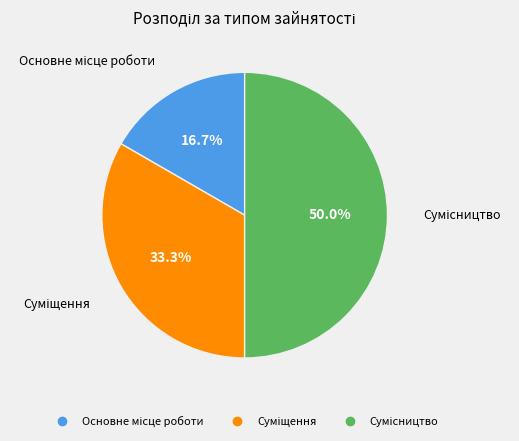

What is the smallest slice in the pie chart?

Основне місце роботи